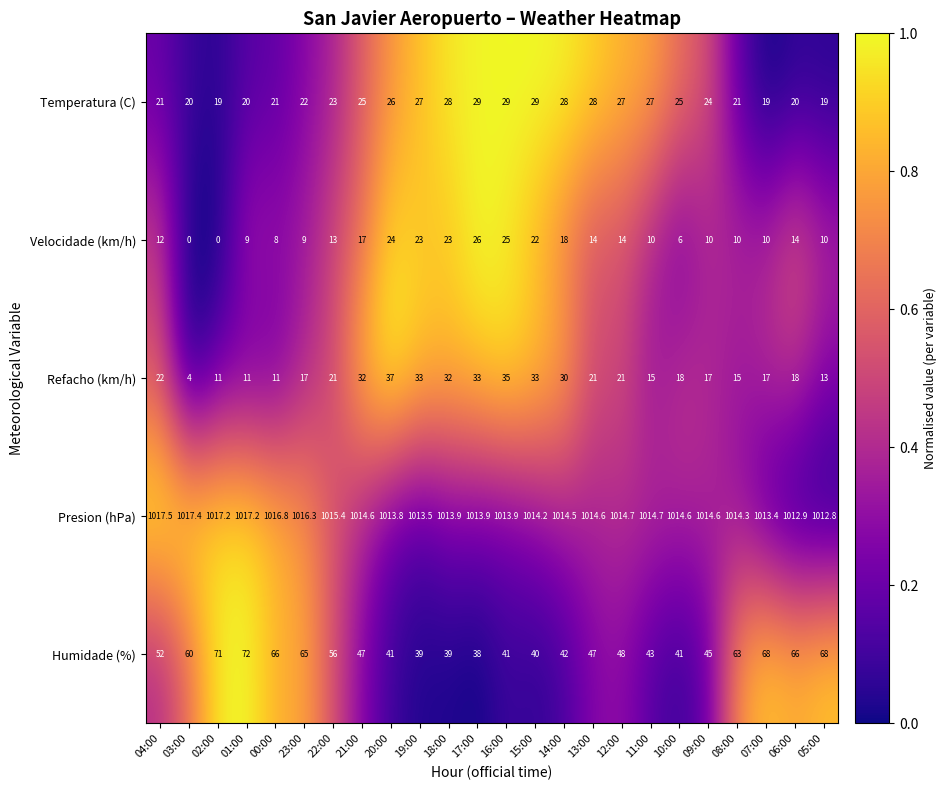

At which category is the sum across all series the highest?

16:00